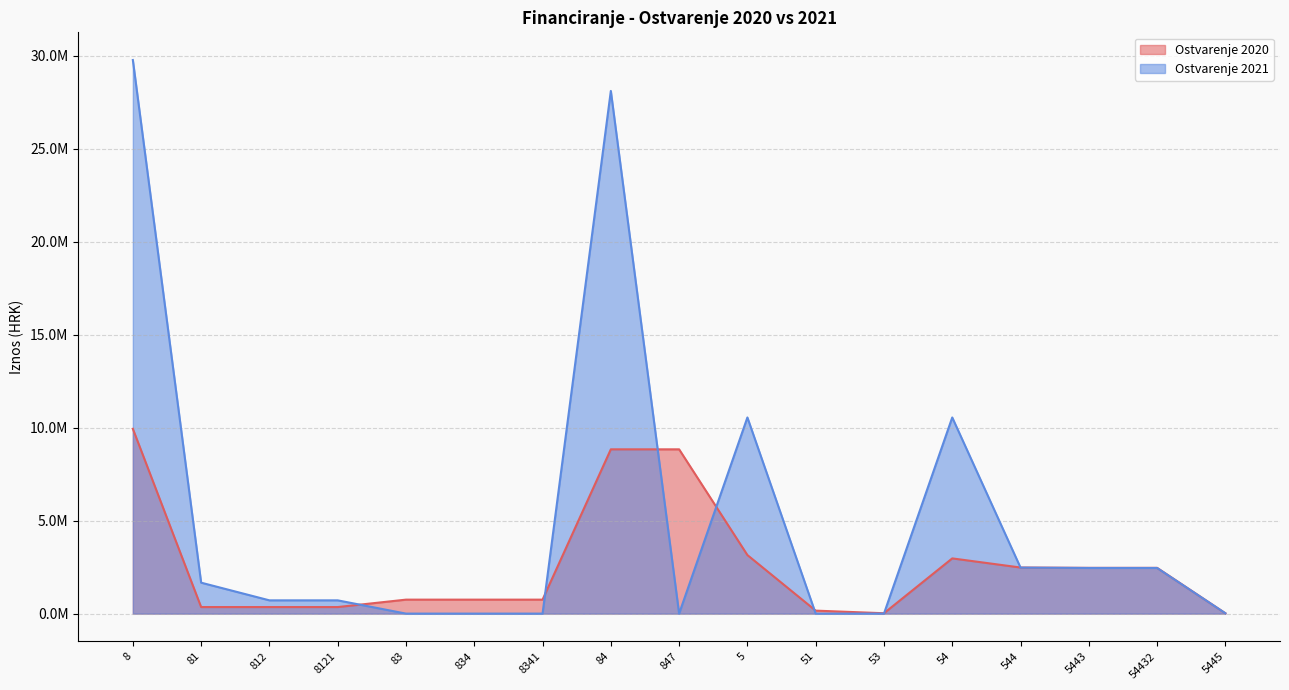

List the series in order of their peak value, highest first.

Ostvarenje 2021, Ostvarenje 2020